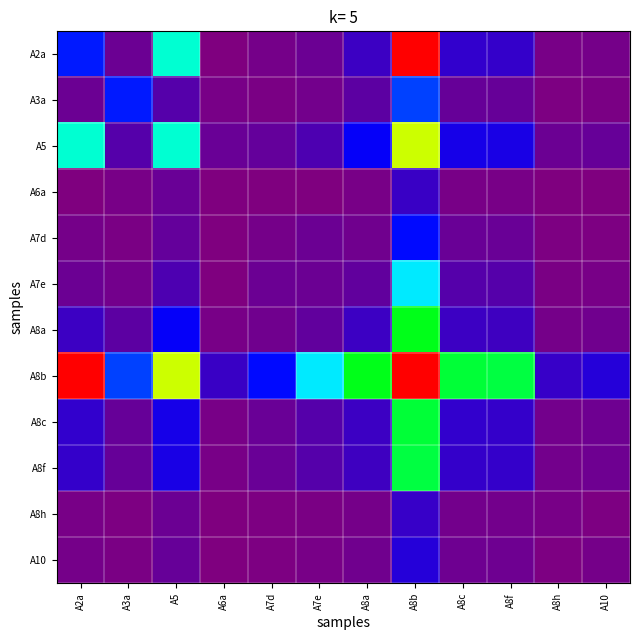

What is the difference between the highest and lowest values at A8a?

40.9